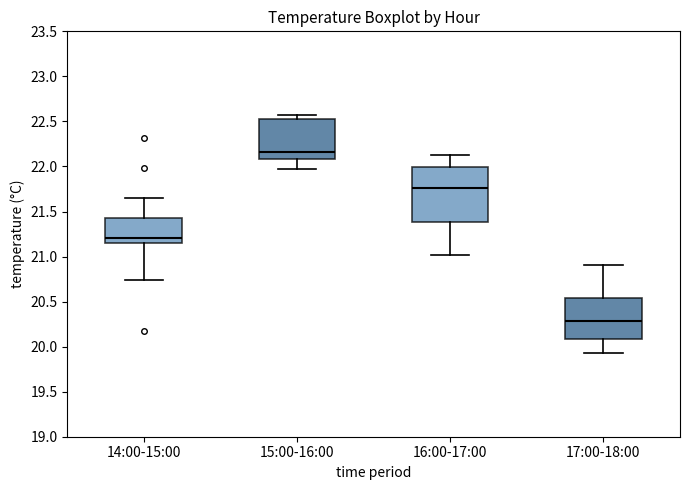

Reading left to right, transcribe this box plot: for each box, give where its median line is, the range the box spans, and where its two whiskers end, as read against the y-axis. The values are not printed on the chart, so give them approximately, as read against the axis.

14:00-15:00: median 21.20, box 21.15 to 21.45, whiskers 20.75 to 21.65
15:00-16:00: median 22.15, box 22.10 to 22.50, whiskers 21.95 to 22.55
16:00-17:00: median 21.75, box 21.40 to 22.00, whiskers 21.00 to 22.15
17:00-18:00: median 20.30, box 20.10 to 20.55, whiskers 19.95 to 20.90